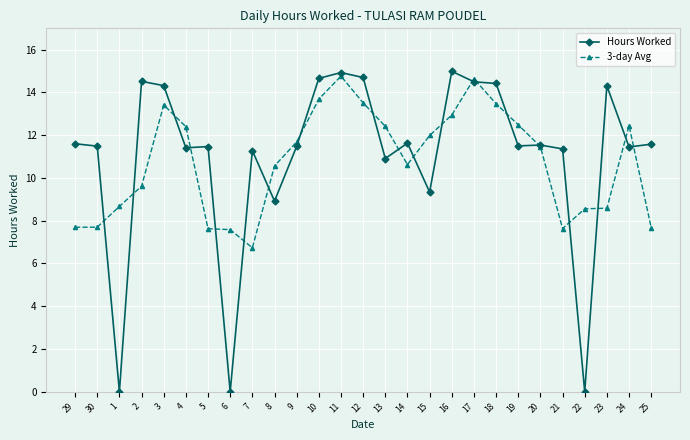

Is it true that Hours Worked equals 25.0 at 11?

False